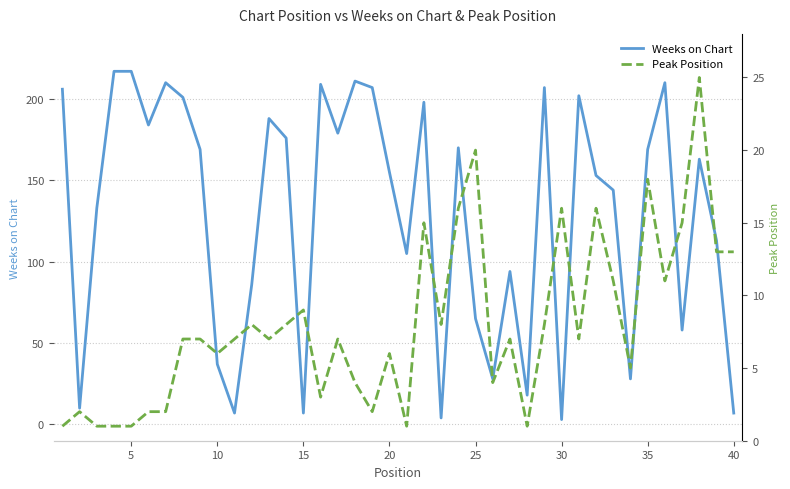

How many times do Weeks on Chart and Peak Position cross each other?

7